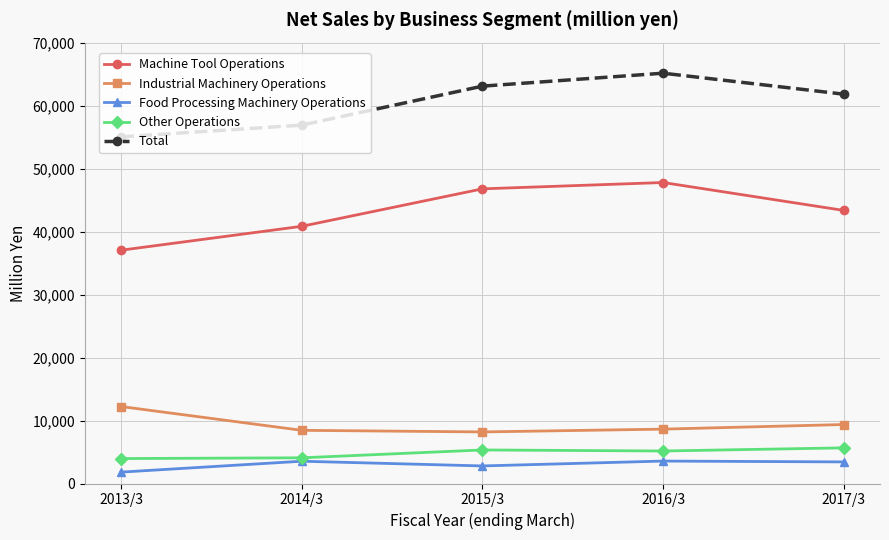

Is the value of Industrial Machinery Operations at 2014/3 greater than the value of Machine Tool Operations at 2017/3?

No